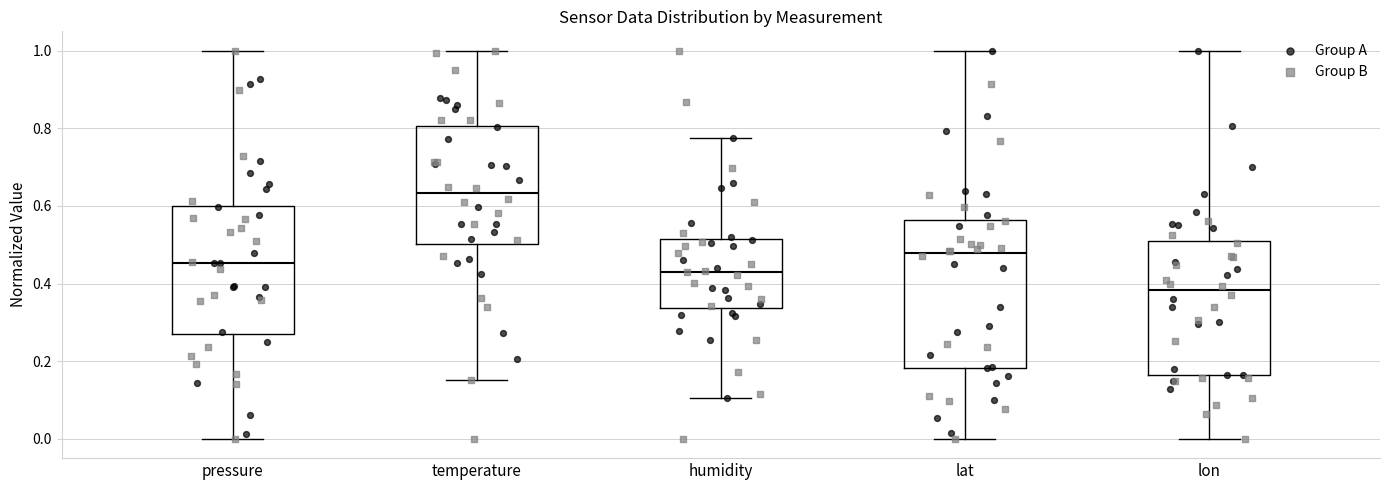

Comparing the boxes themselves (not the whiskers), which one is the tallest?

lat